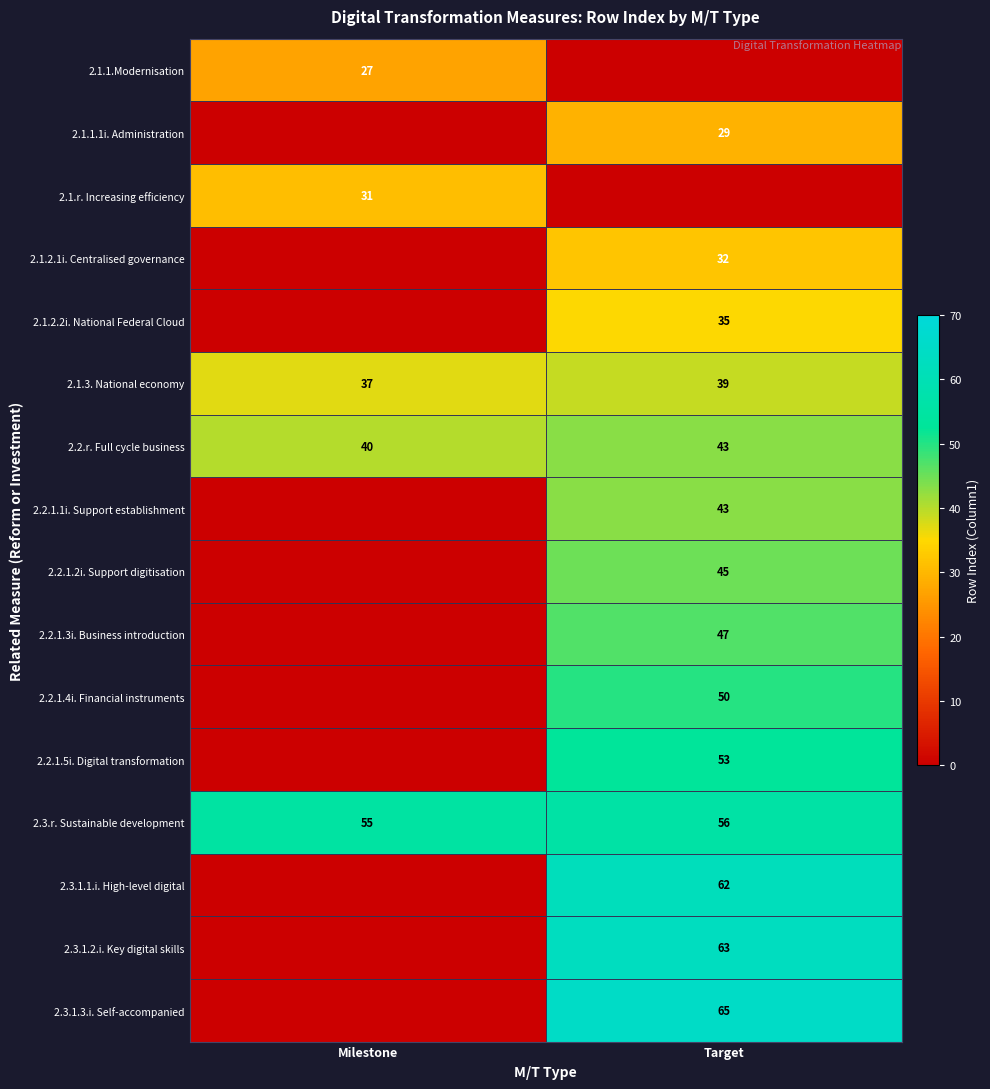

At how many categories does at least one series exceed 20?

2